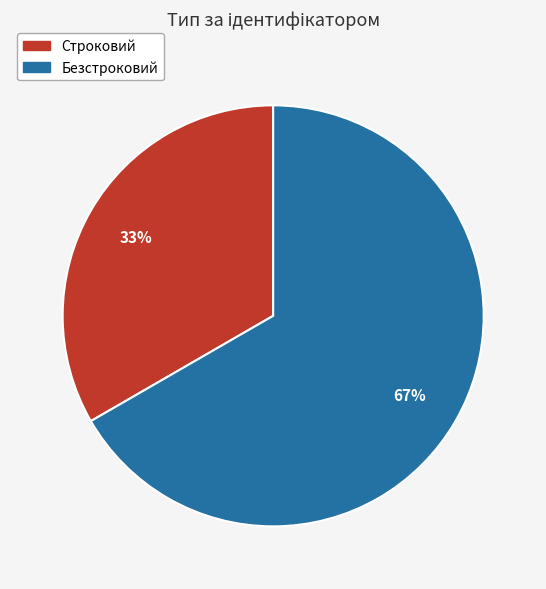

What is the ratio of the value at Безстроковий to the value at Строковий?

2.0